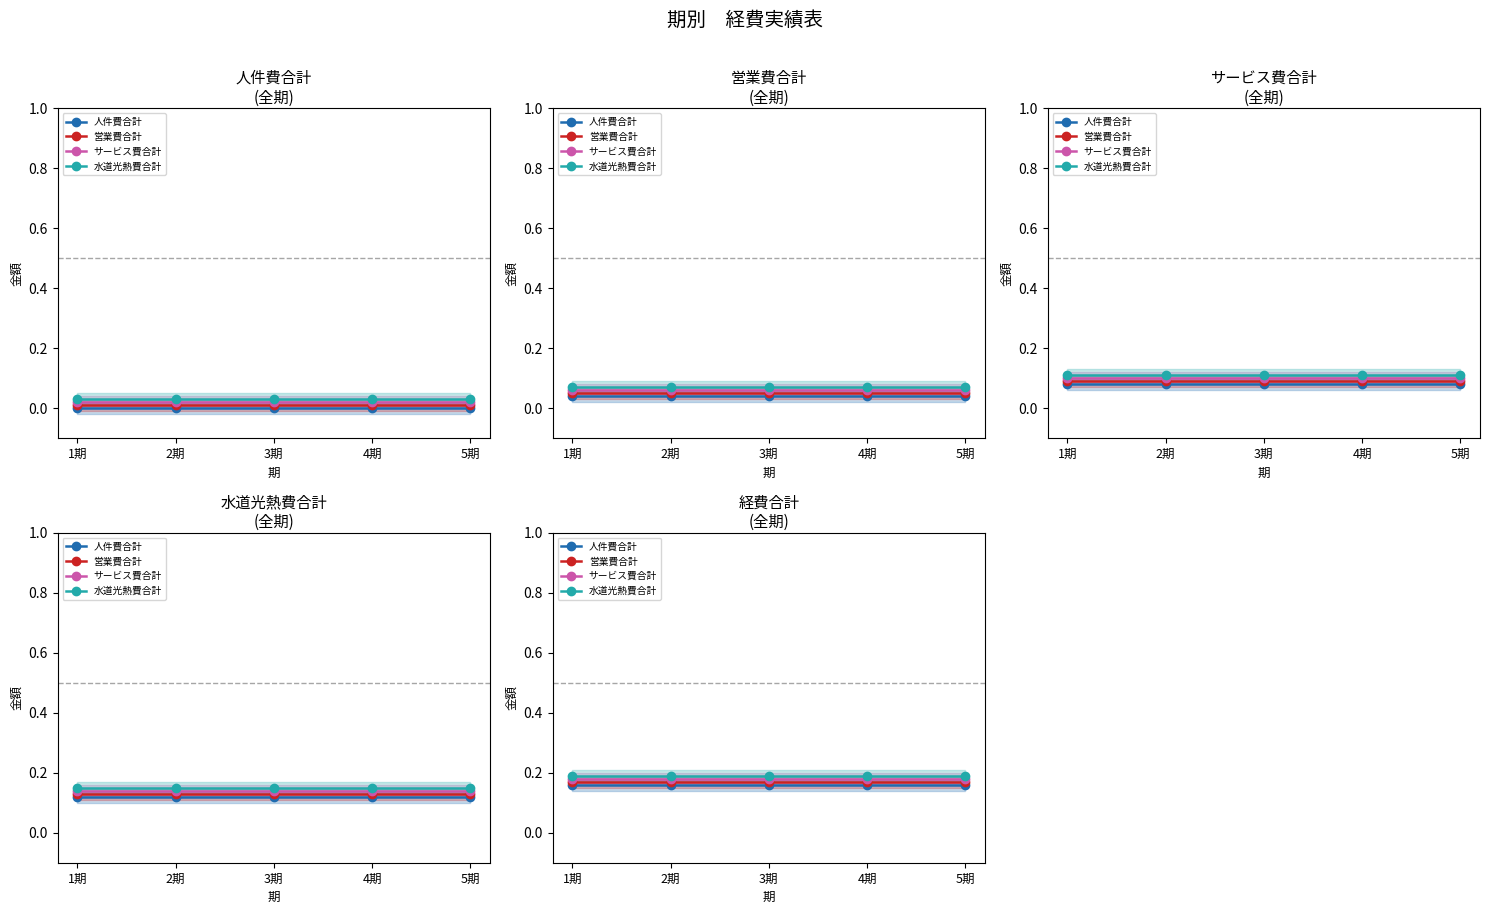

List the labels in order of 営業費合計 value, smallest first.

1期, 2期, 3期, 4期, 5期